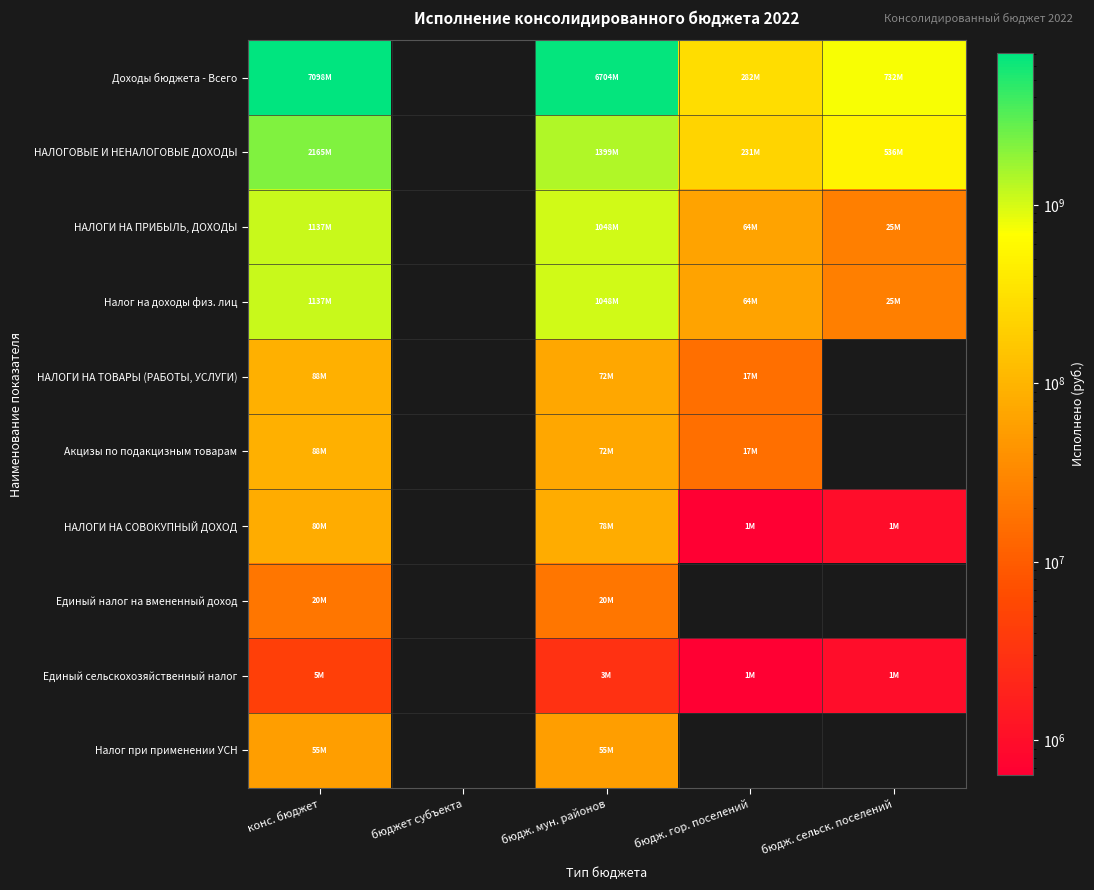

Between конс. бюджет and бюдж. мун. районов, which is larger?

конс. бюджет